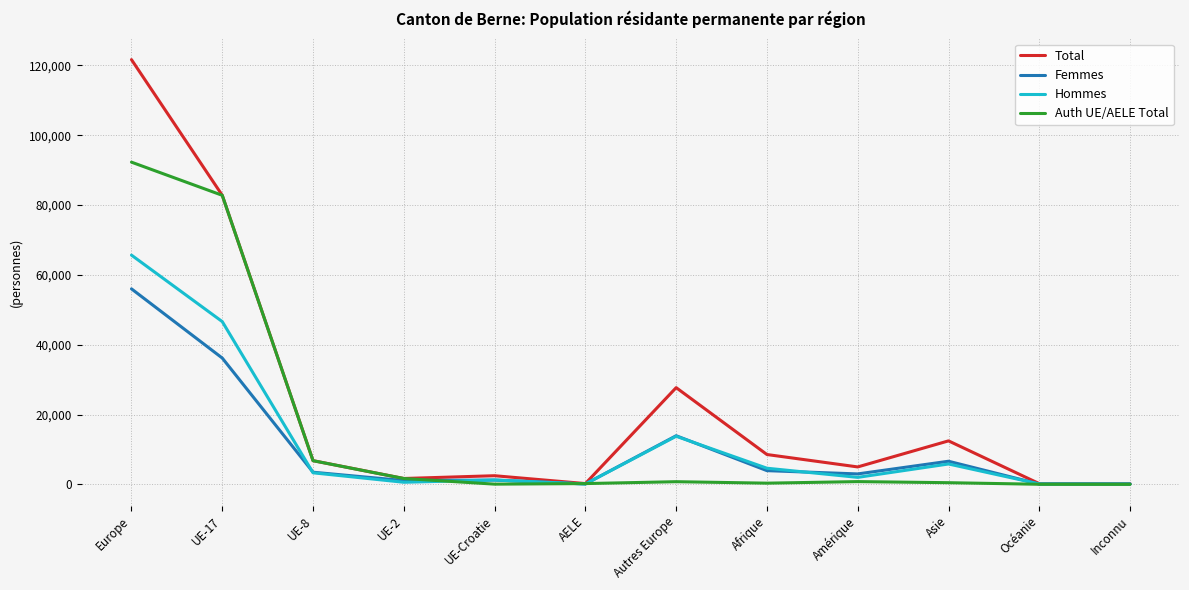

Which series changed the most between AELE and Amérique?

Total